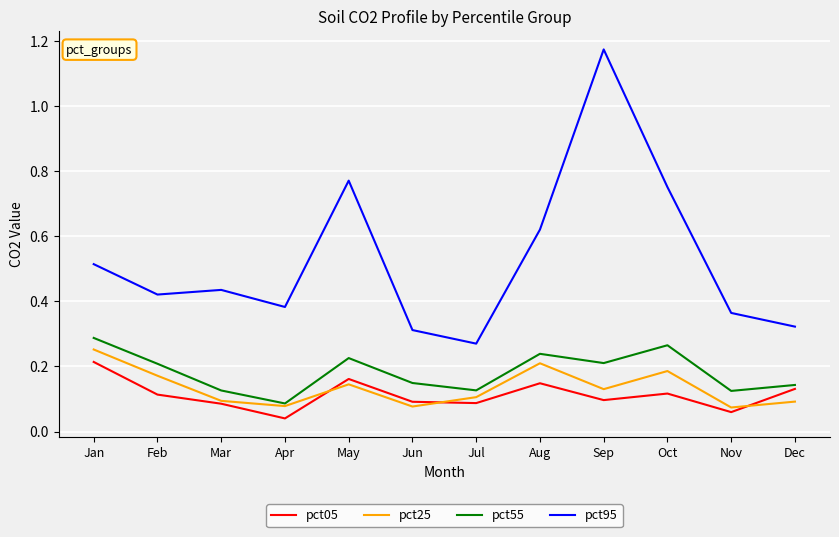

At which category does the chart reach its peak across all series?

Sep